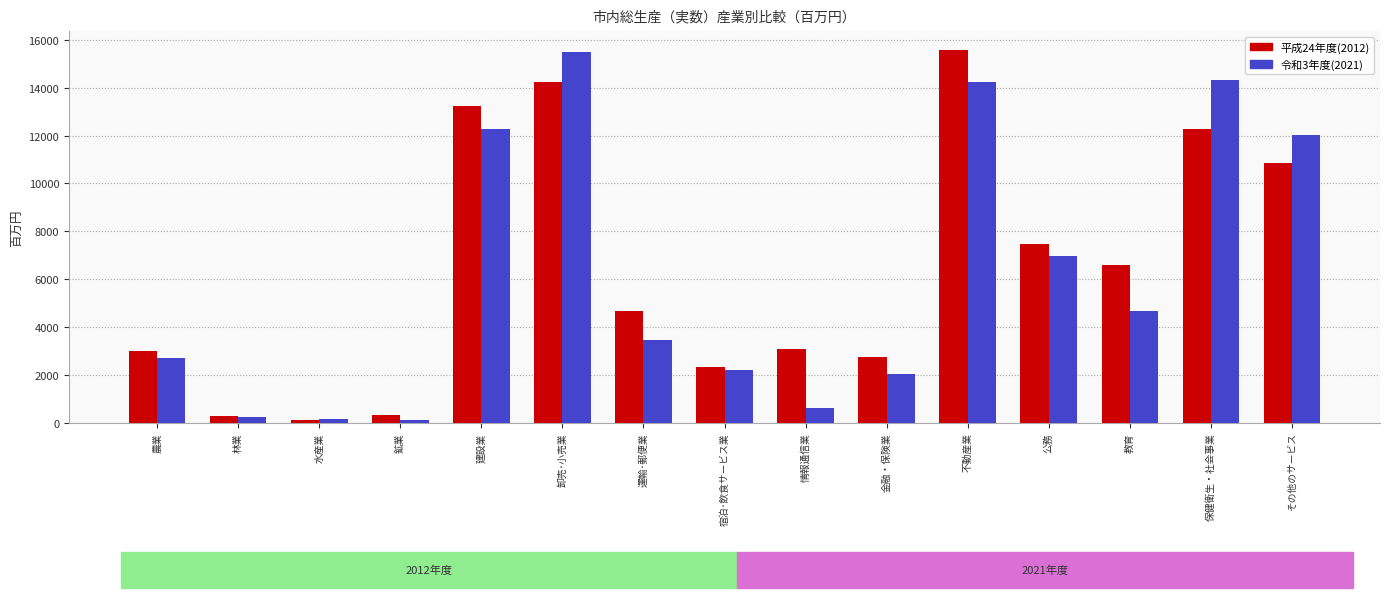

What is the difference between the maximum and minimum values in the 平成24年度(2012) series?

15467